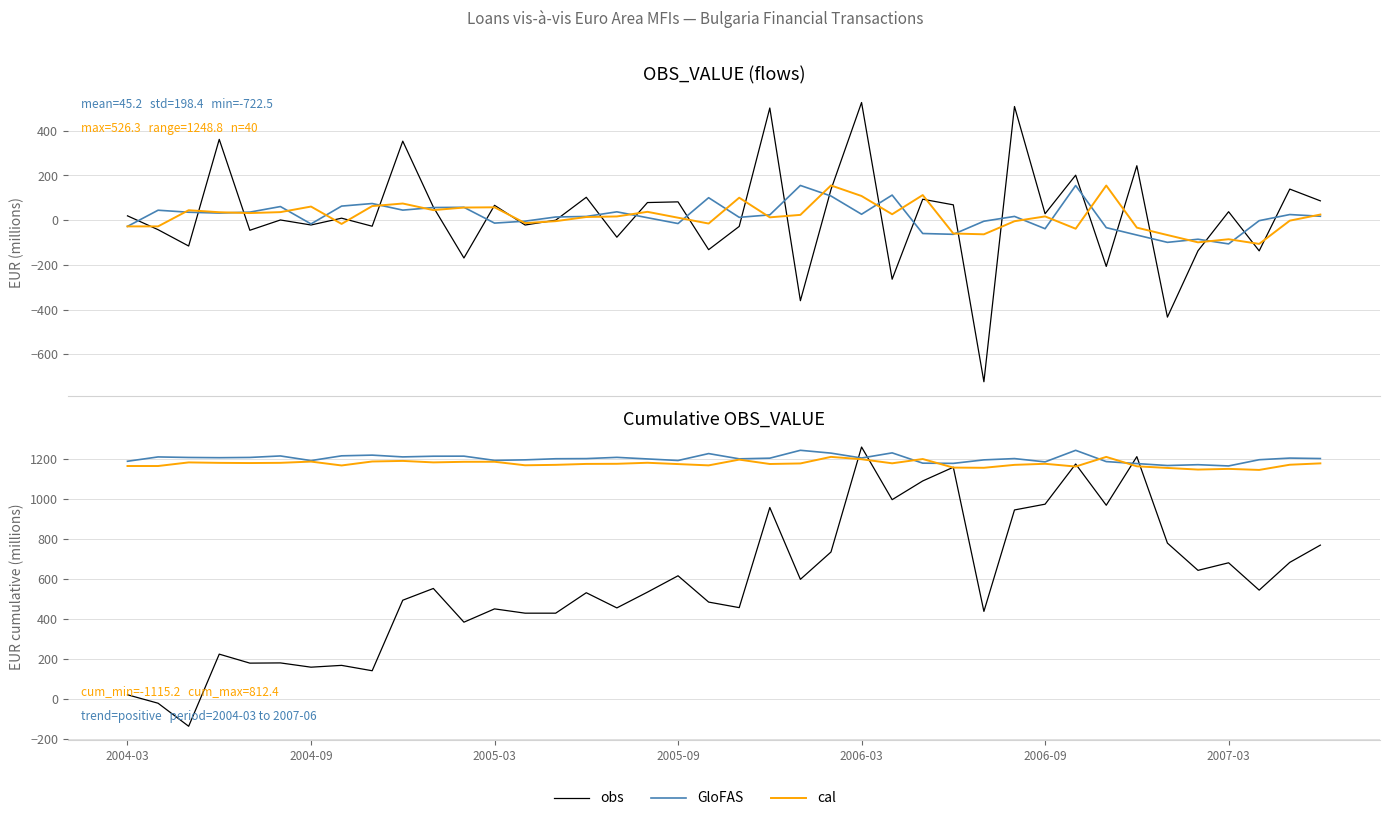

Is this an area chart (filled region under the line)?

No